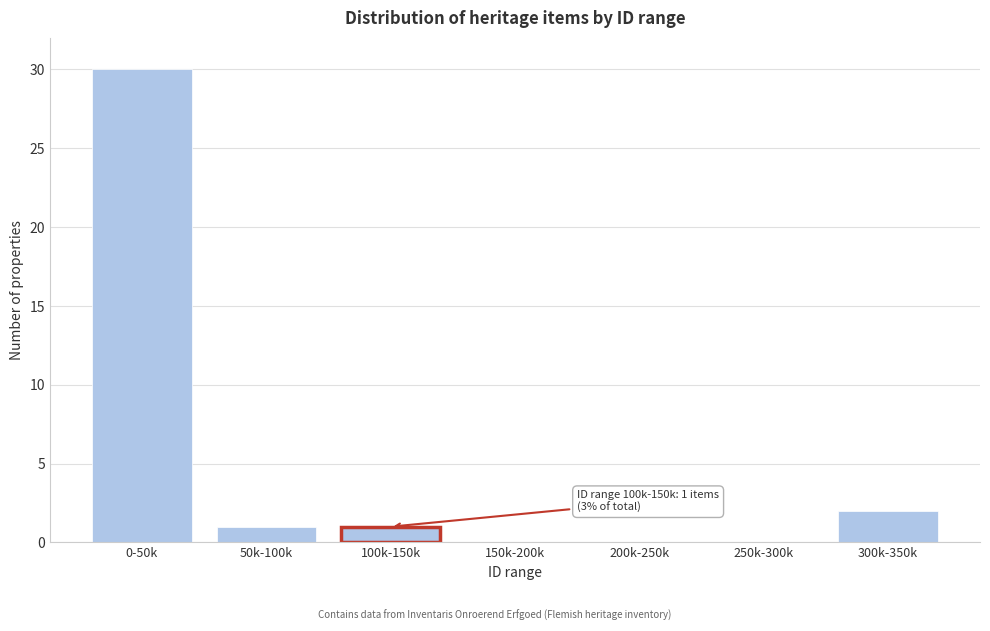

Reading left to right, transcribe all the data shown in this chart.

0-50k=30	50k-100k=1	100k-150k=1	150k-200k=0	200k-250k=0	250k-300k=0	300k-350k=2